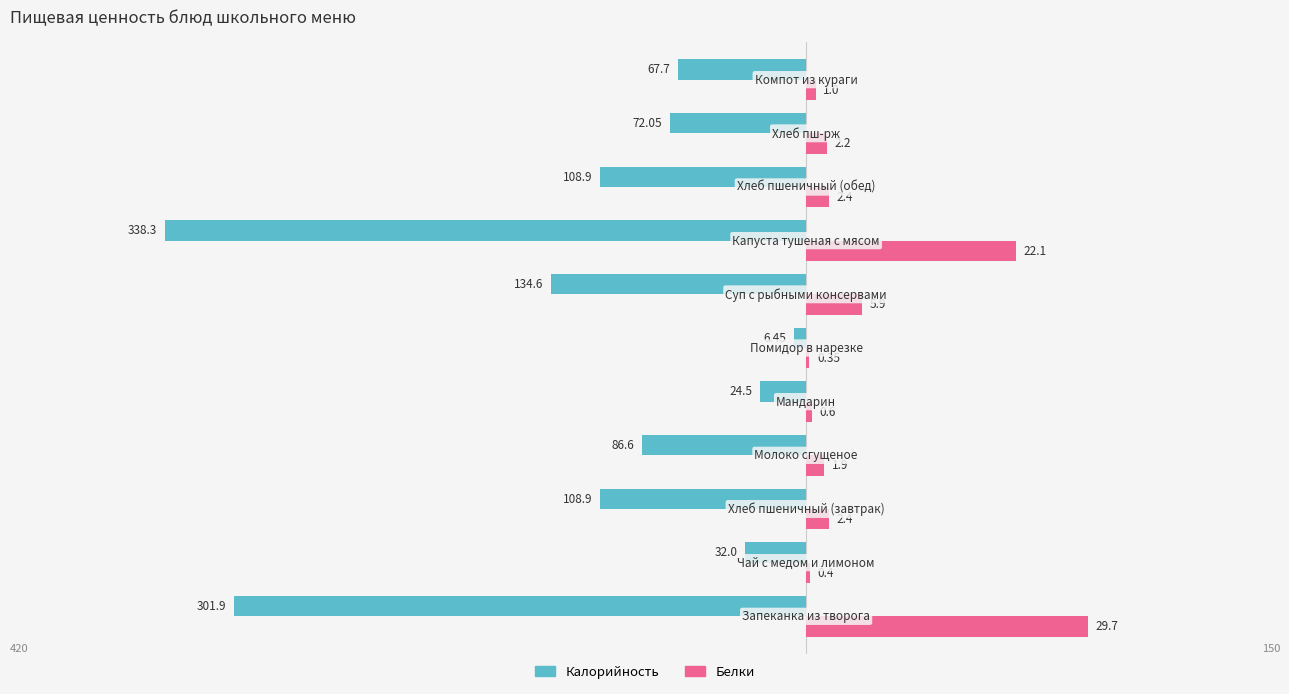

What are all the series names shown in the legend?

Калорийность, Белки